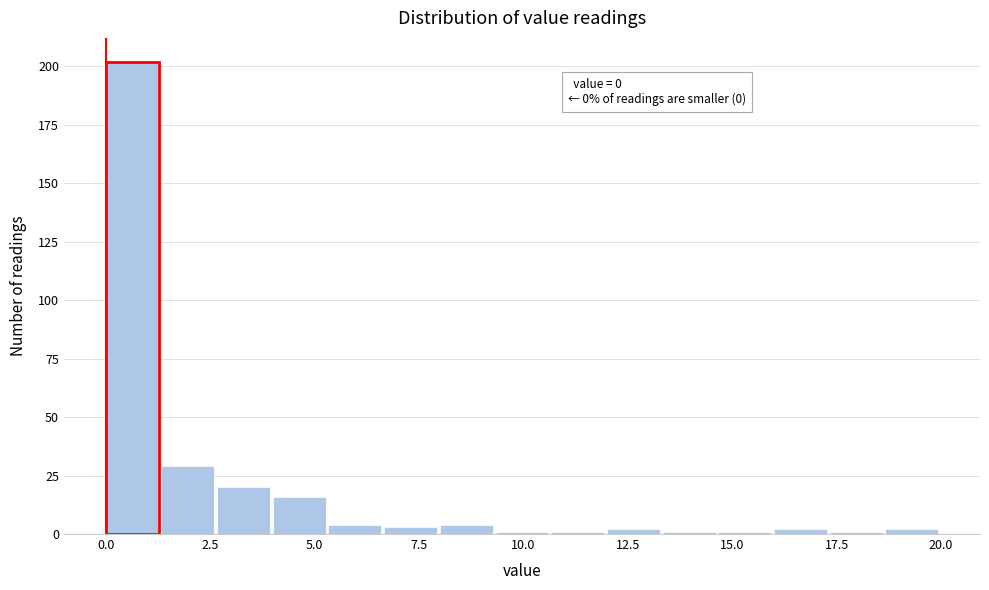

Around what value on the x-axis is the tallest bar? Give the approximate position of its centre, as read against the axis.

0.5